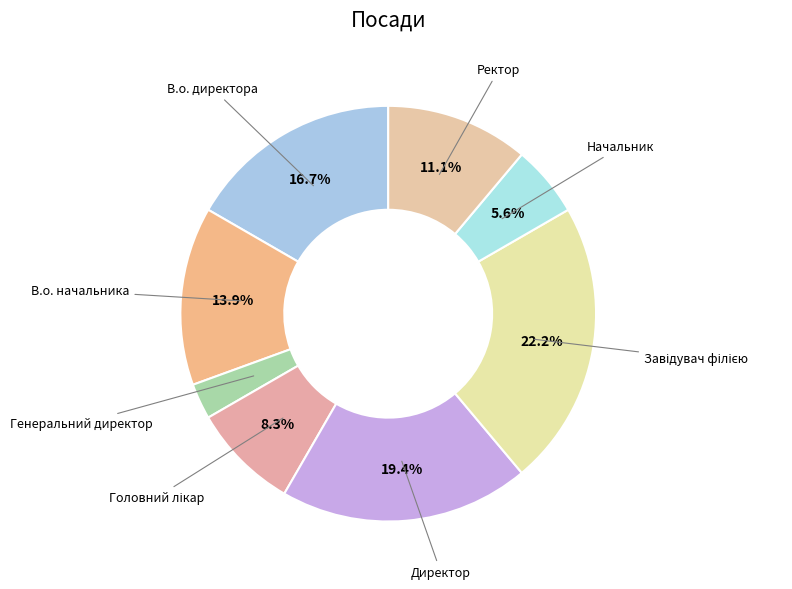

The Директор slice represents 19% of the pie. True or false?

True